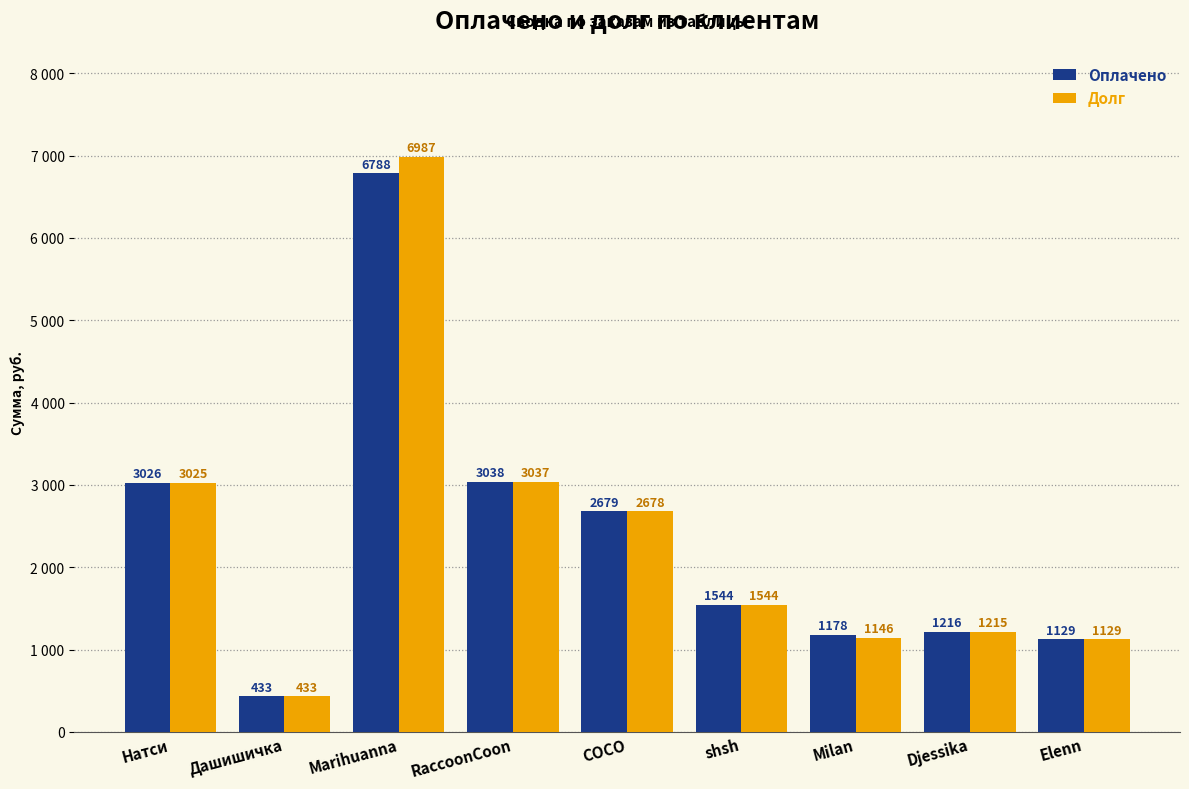

Which series has the widest spread of values?

Долг